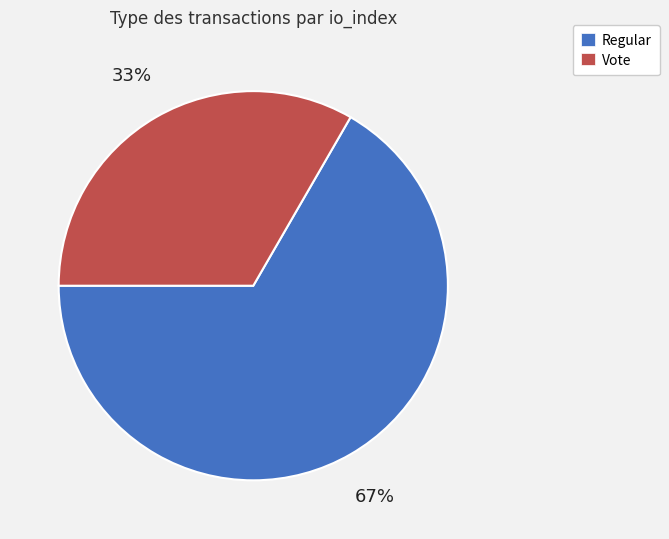

To the nearest percent, what is the average slice percentage?

50%